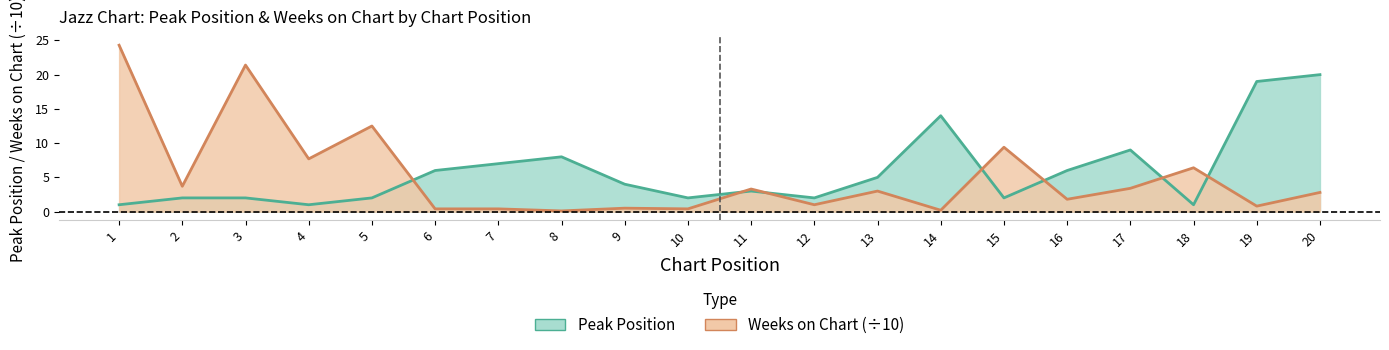

What is the greatest value displayed?

24.3